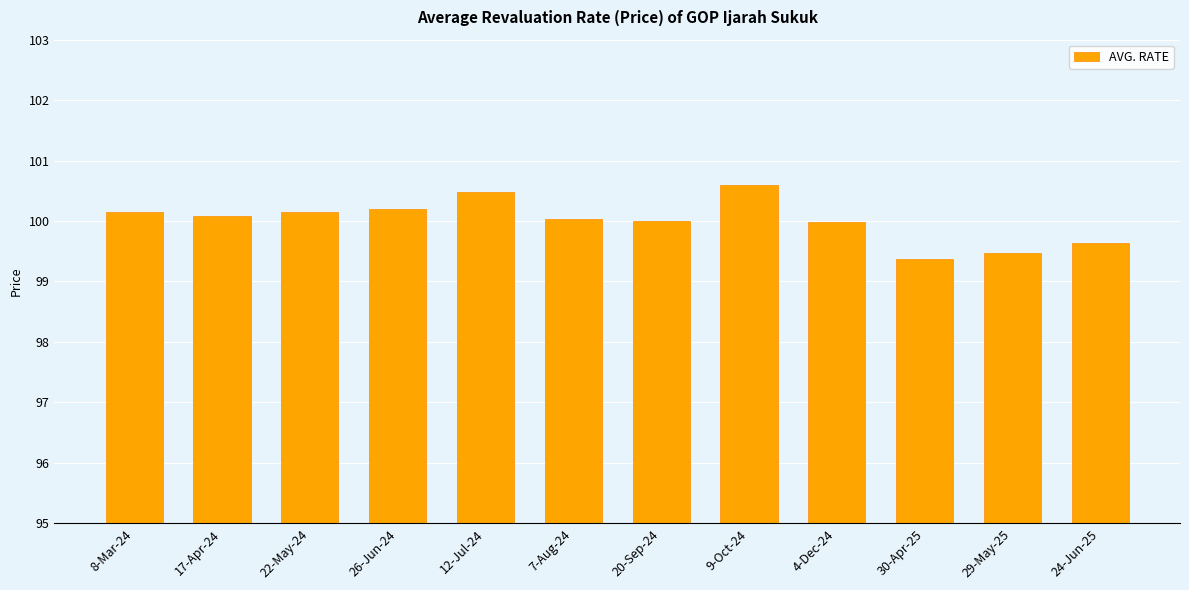

What is the label of the 6th bar from the right?

20-Sep-24